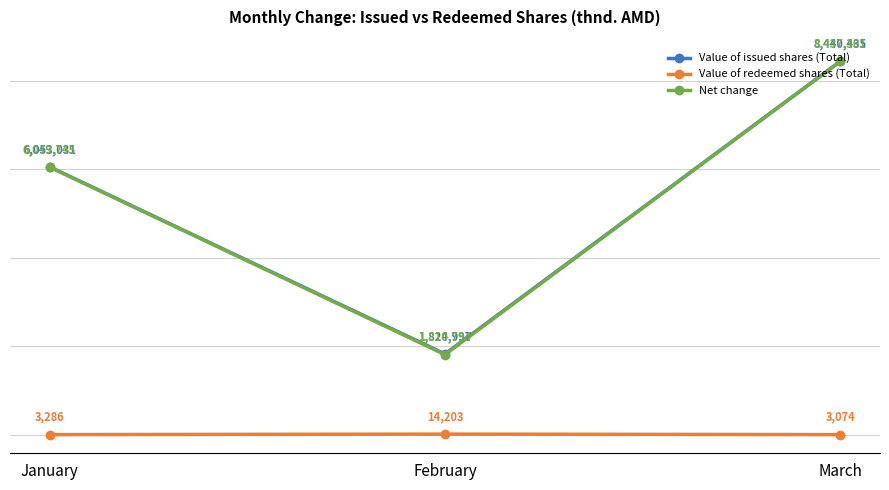

At which label is Value of issued shares (Total) closest to 5132716?

January